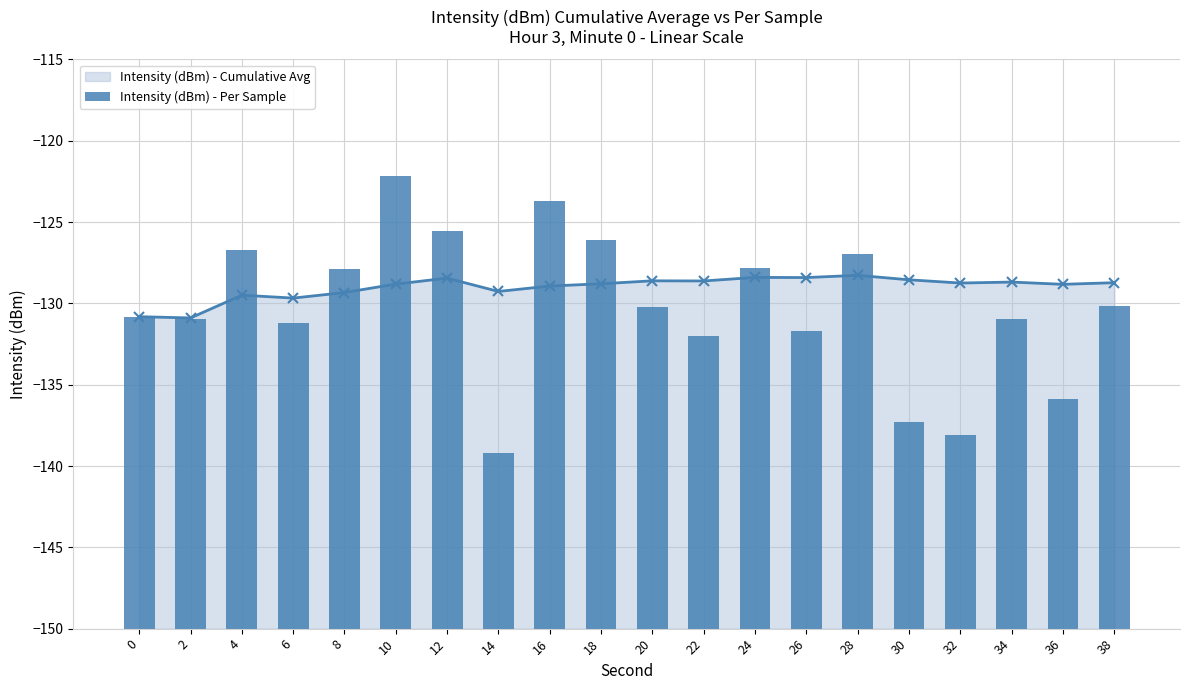

What is the difference between the second highest and minimum values?

15.5